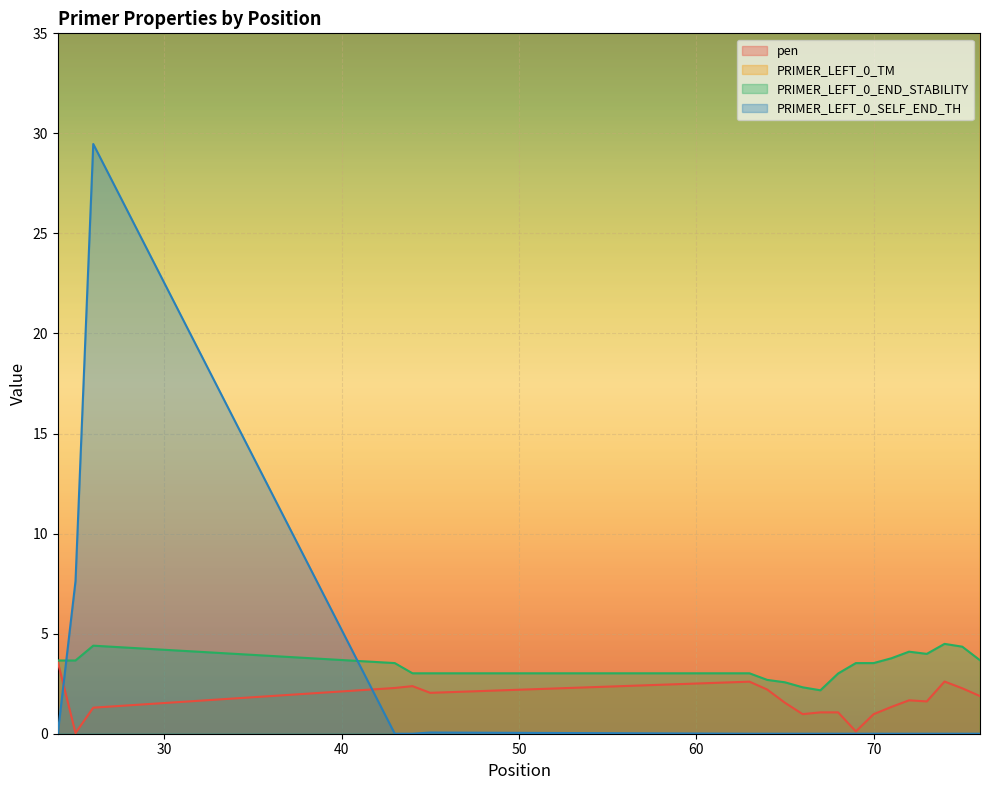

What is the average value of the PRIMER_LEFT_0_SELF_END_TH series?

1.9